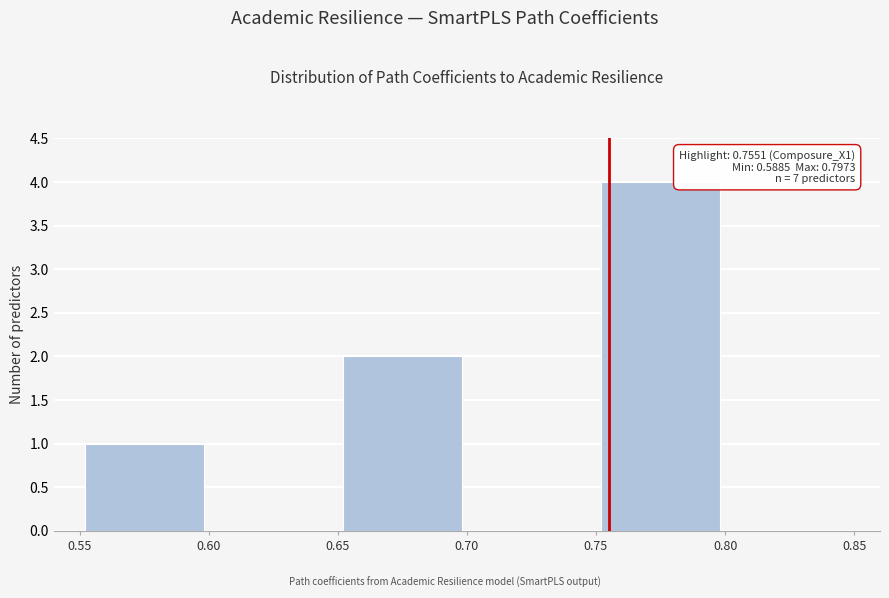

Over which range of the x-axis is the bar tallest?

0.75 to 0.80